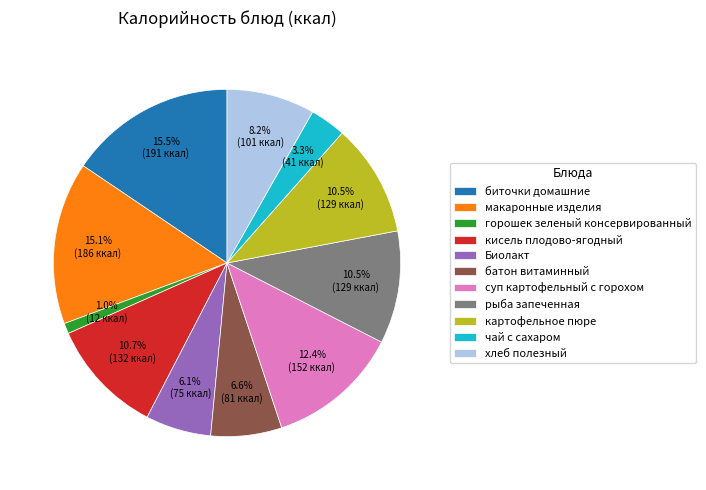

What portion of the pie excludes хлеб полезный?

91.8%